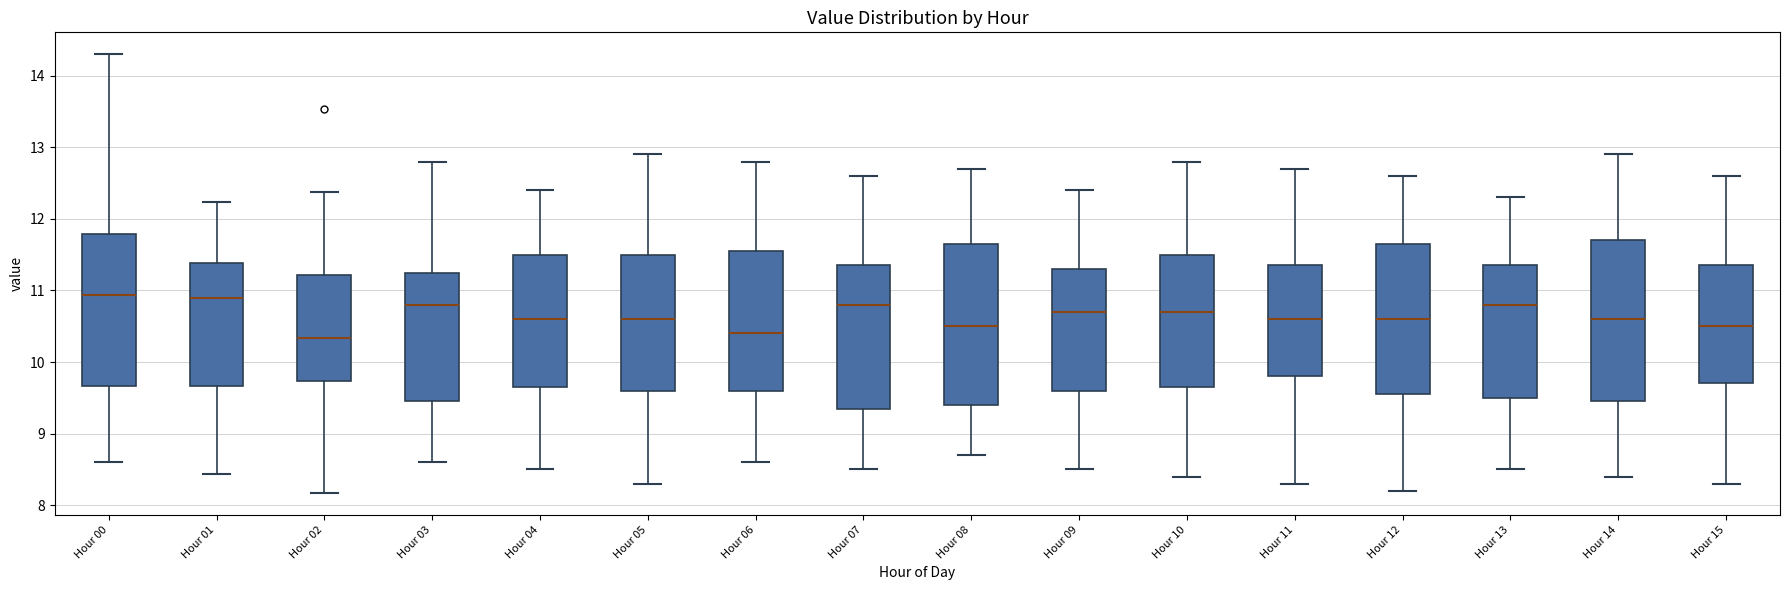

Reading left to right, read every box against the y-axis: the position of its median line, the range the box covers, and the ends of its whiskers. The values are not printed on the chart, so give them approximately, as read against the axis.

Hour 00: median 10.9, box 9.7 to 11.8, whiskers 8.6 to 14.3
Hour 01: median 10.9, box 9.7 to 11.4, whiskers 8.4 to 12.2
Hour 02: median 10.3, box 9.7 to 11.2, whiskers 8.2 to 12.4
Hour 03: median 10.8, box 9.5 to 11.3, whiskers 8.6 to 12.8
Hour 04: median 10.6, box 9.7 to 11.5, whiskers 8.5 to 12.4
Hour 05: median 10.6, box 9.6 to 11.5, whiskers 8.3 to 12.9
Hour 06: median 10.4, box 9.6 to 11.6, whiskers 8.6 to 12.8
Hour 07: median 10.8, box 9.4 to 11.4, whiskers 8.5 to 12.6
Hour 08: median 10.5, box 9.4 to 11.7, whiskers 8.7 to 12.7
Hour 09: median 10.7, box 9.6 to 11.3, whiskers 8.5 to 12.4
Hour 10: median 10.7, box 9.7 to 11.5, whiskers 8.4 to 12.8
Hour 11: median 10.6, box 9.8 to 11.4, whiskers 8.3 to 12.7
Hour 12: median 10.6, box 9.6 to 11.7, whiskers 8.2 to 12.6
Hour 13: median 10.8, box 9.5 to 11.4, whiskers 8.5 to 12.3
Hour 14: median 10.6, box 9.5 to 11.7, whiskers 8.4 to 12.9
Hour 15: median 10.5, box 9.7 to 11.4, whiskers 8.3 to 12.6